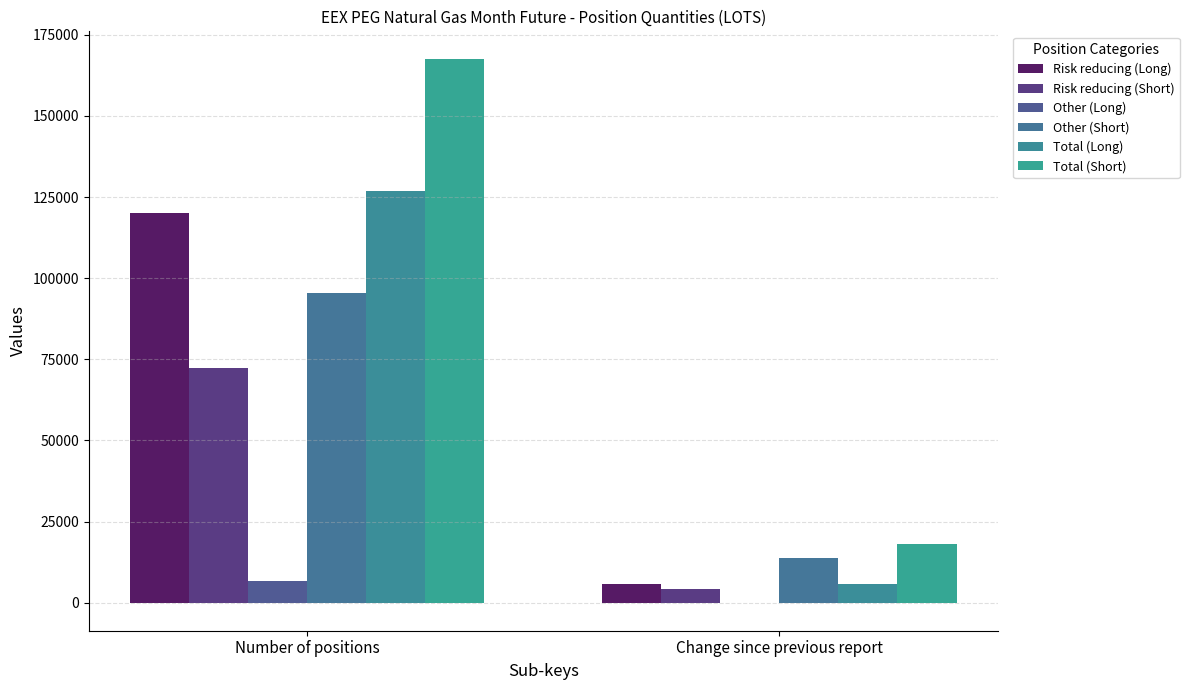

At which category does the chart reach its peak across all series?

Number of positions